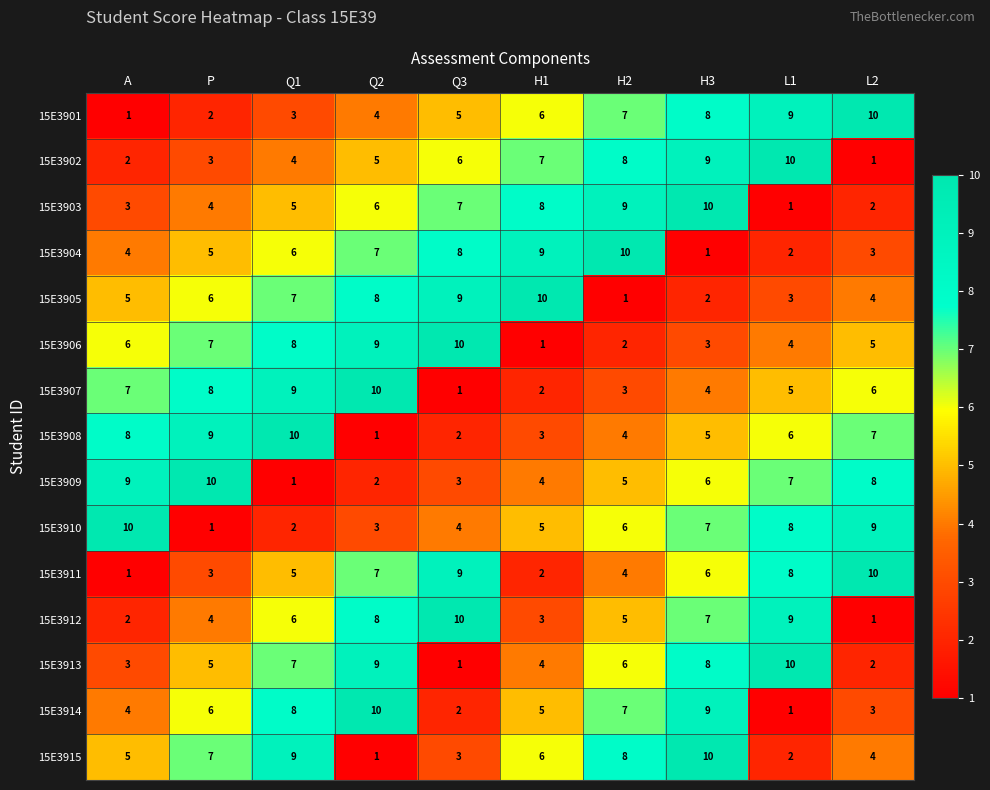

What is the sum of the 15E3906 values at H3 and L1?

7